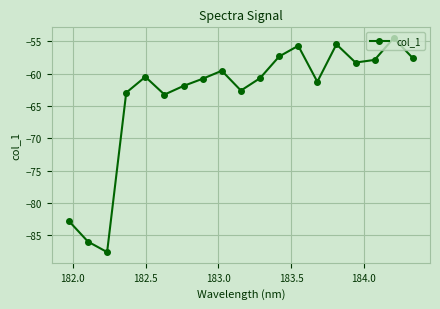

How many lines are shown in the chart?

1